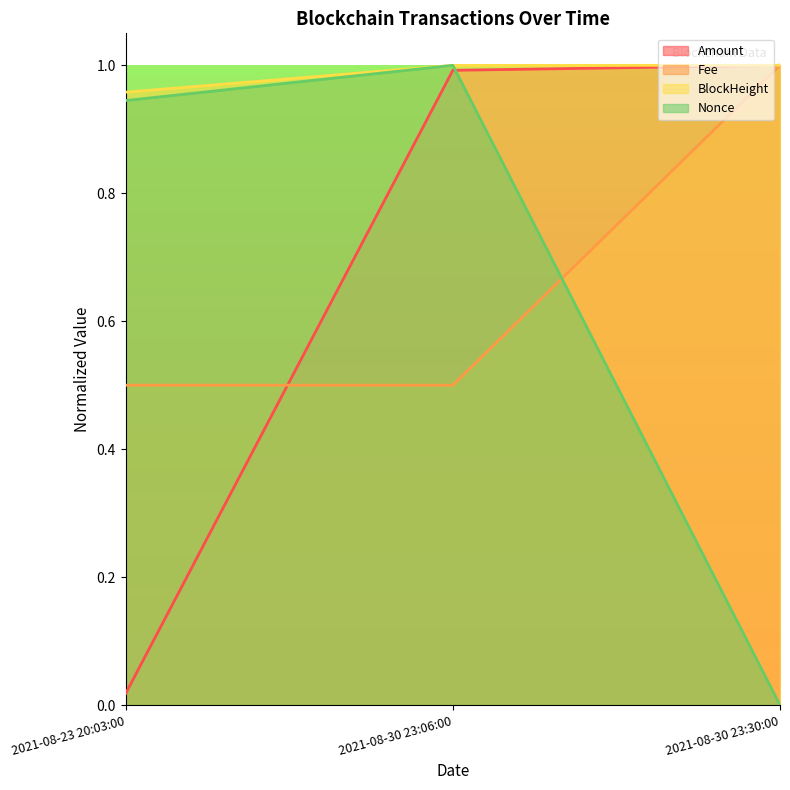

Which series has the largest total across all categories?

BlockHeight